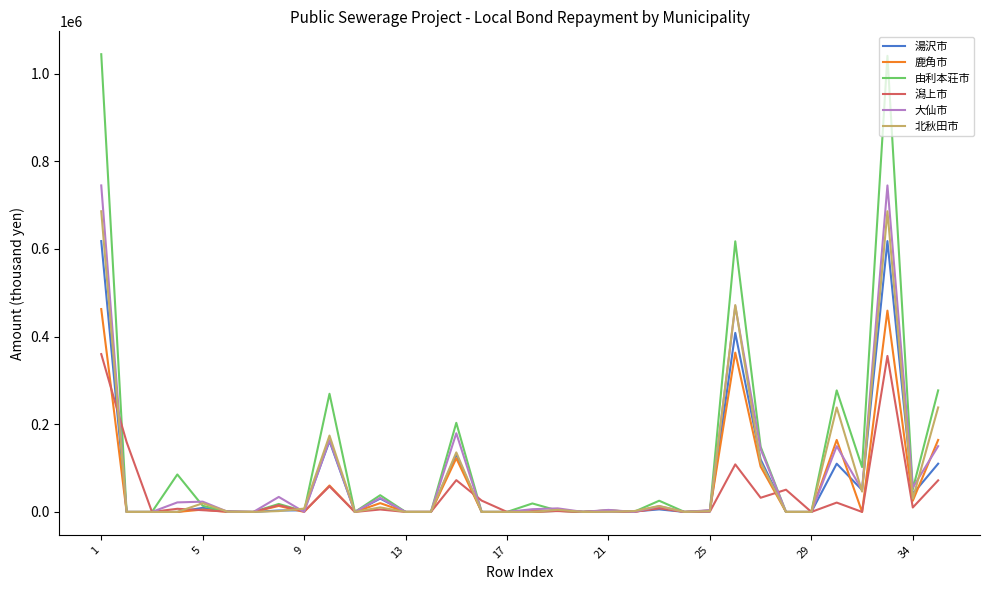

What is the average value of the 鹿角市 series?

58330